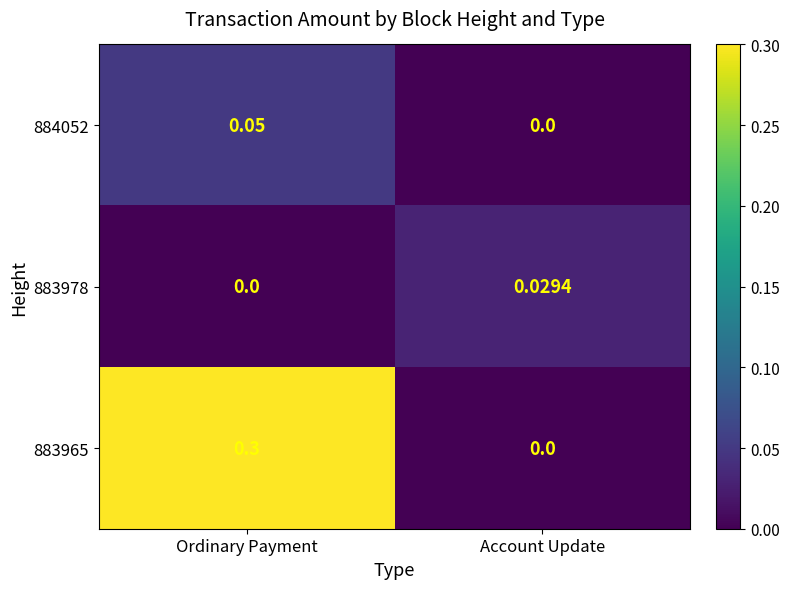

Where is 883978 nearest to the value 0?

Ordinary Payment